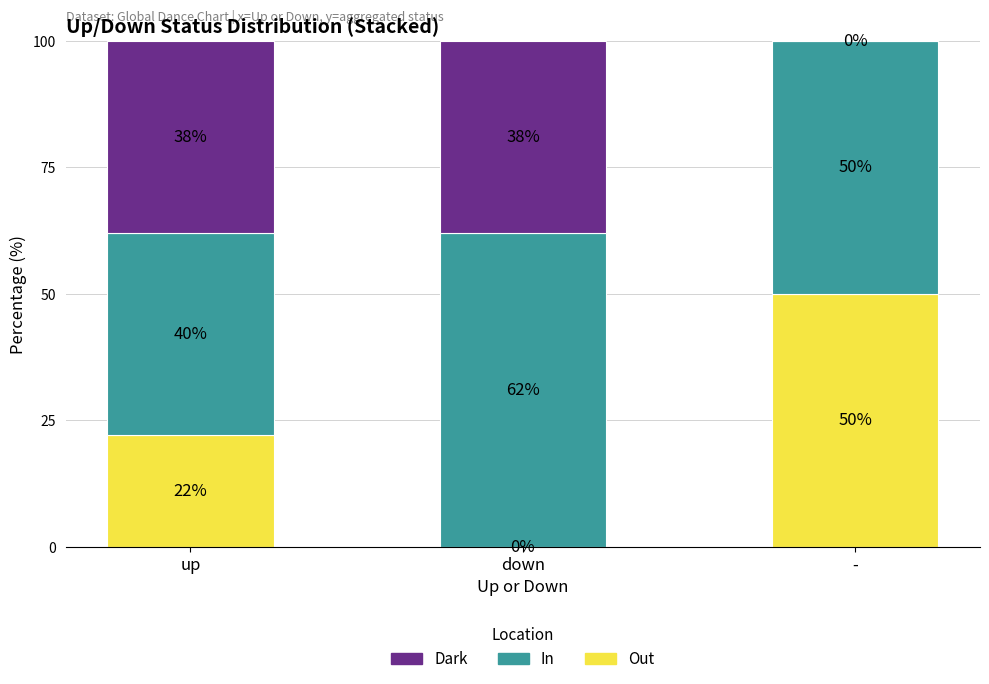

What is the difference between the Out values at up and down?

22